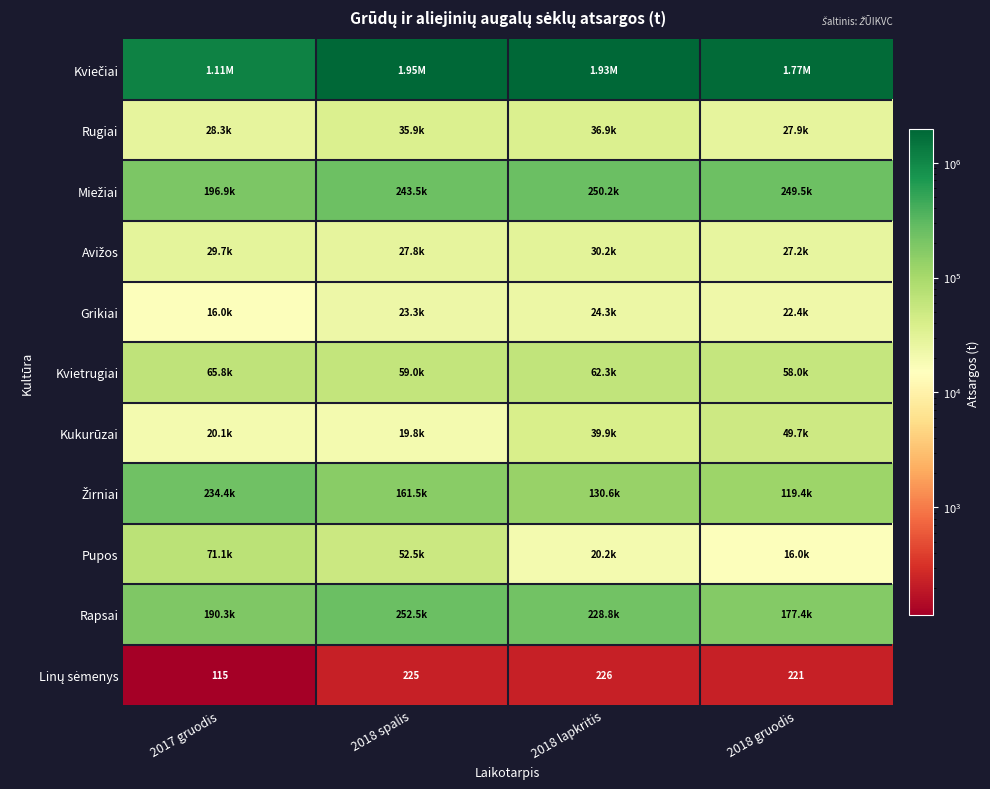

Which series changed the most between 2017 gruodis and 2018 lapkritis?

Kviečiai